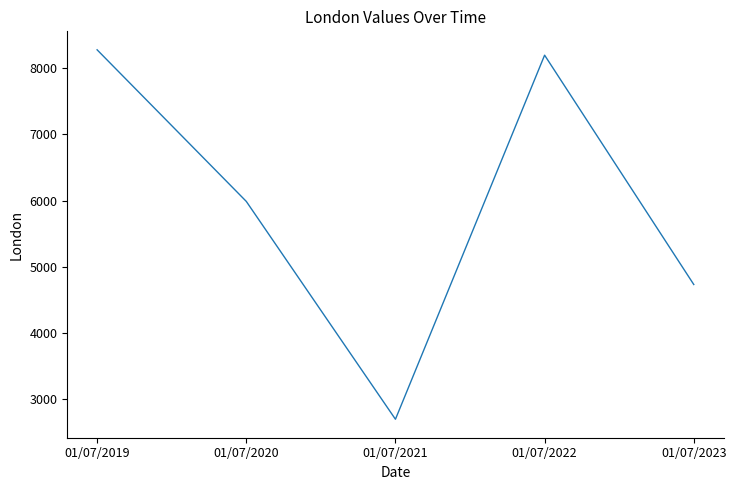

What is the sum of all values?

29892